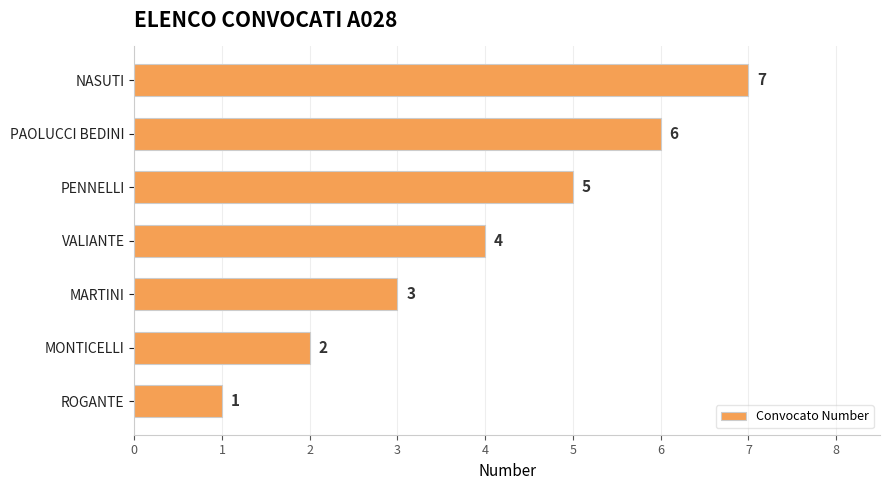

Which label corresponds to the largest value in the chart?

NASUTI